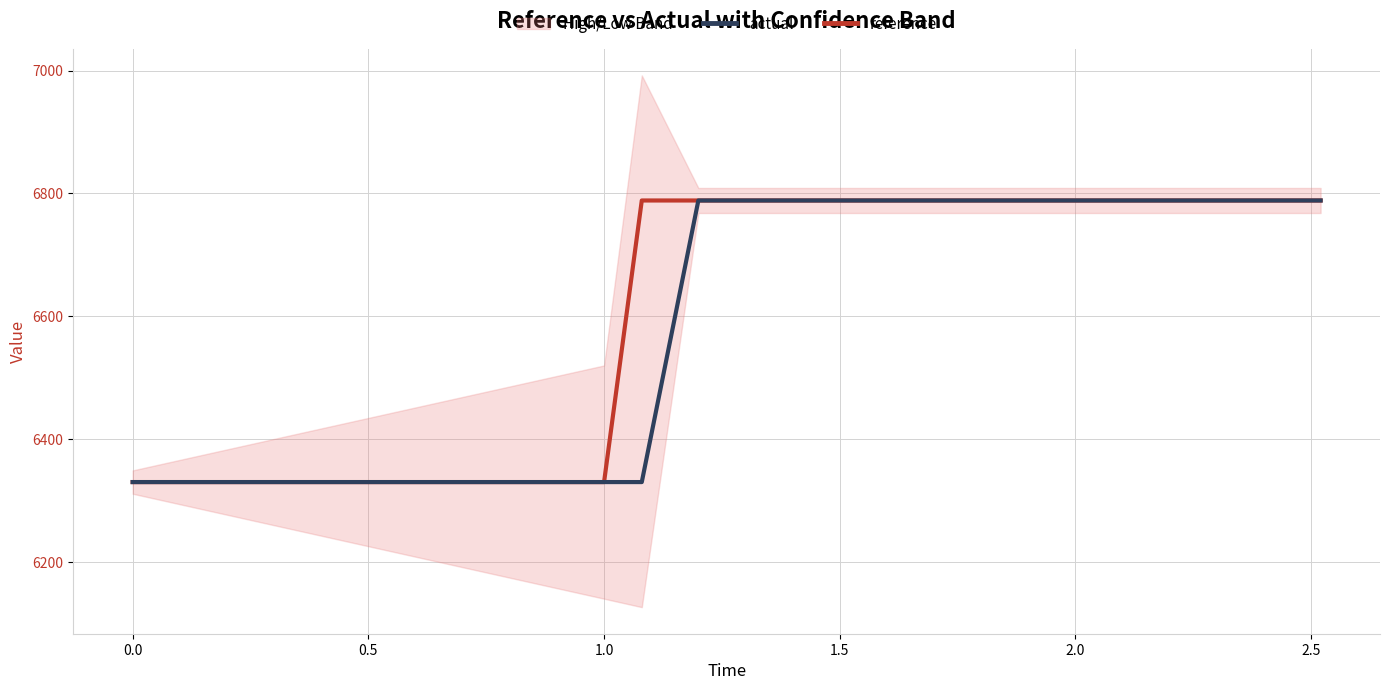

What is the maximum value for reference?

6788.5